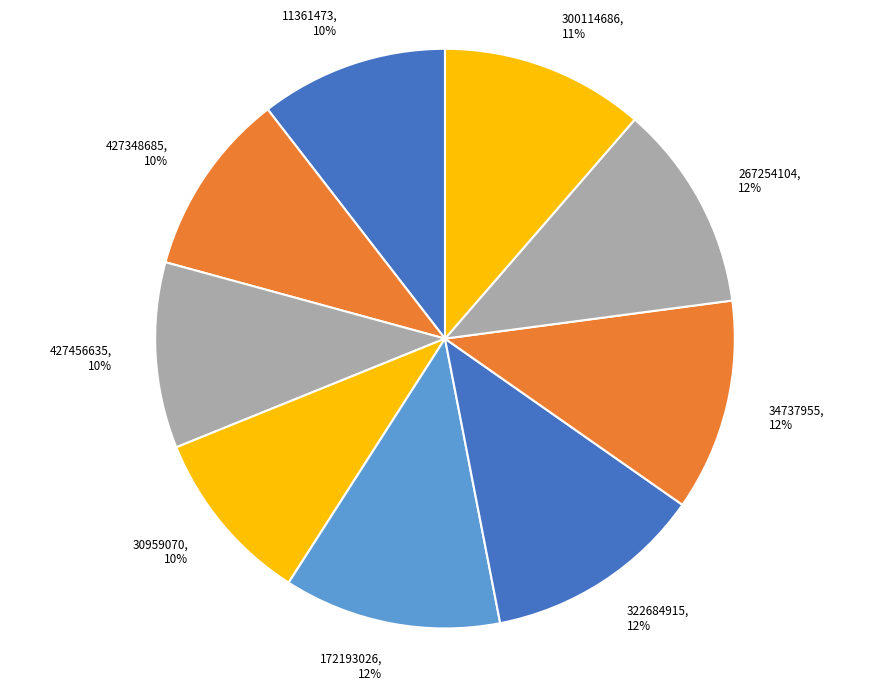

Does any single category account for the majority?

No